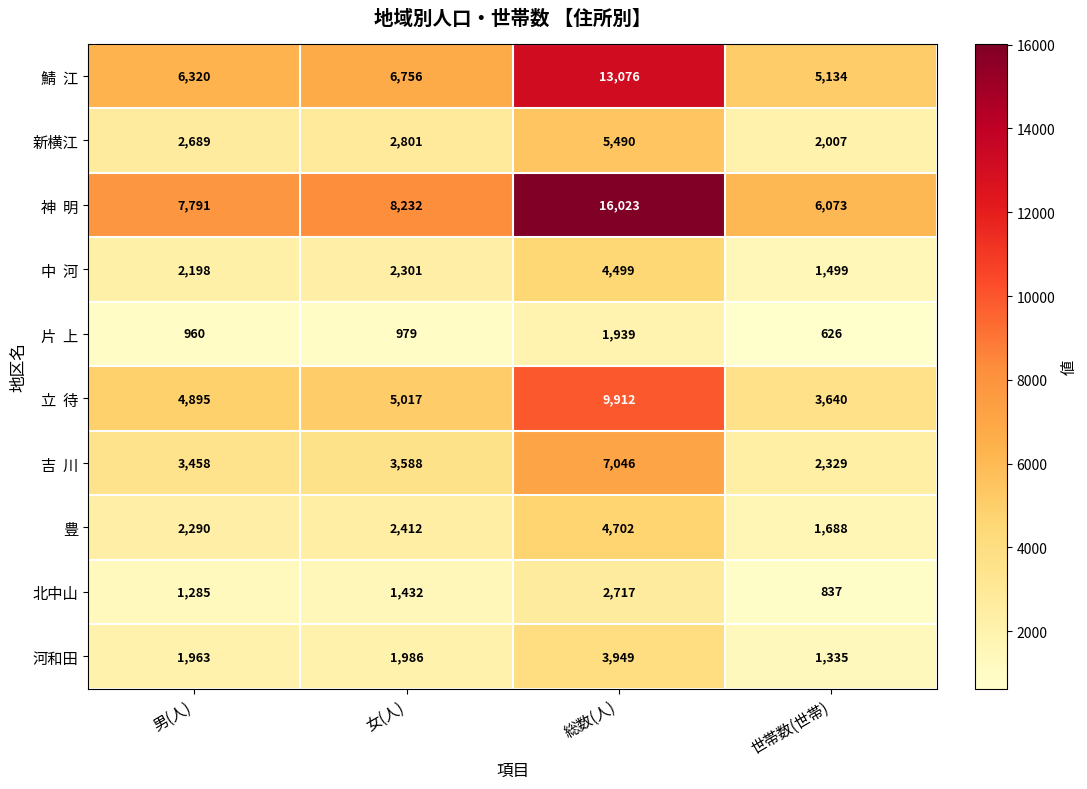

Which category has the lowest value across all series?

世帯数(世帯)